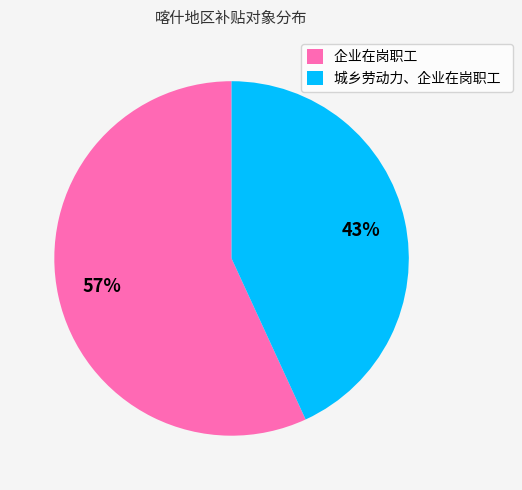

True or false: 城乡劳动力、企业在岗职工 accounts for 33% of the total.

False